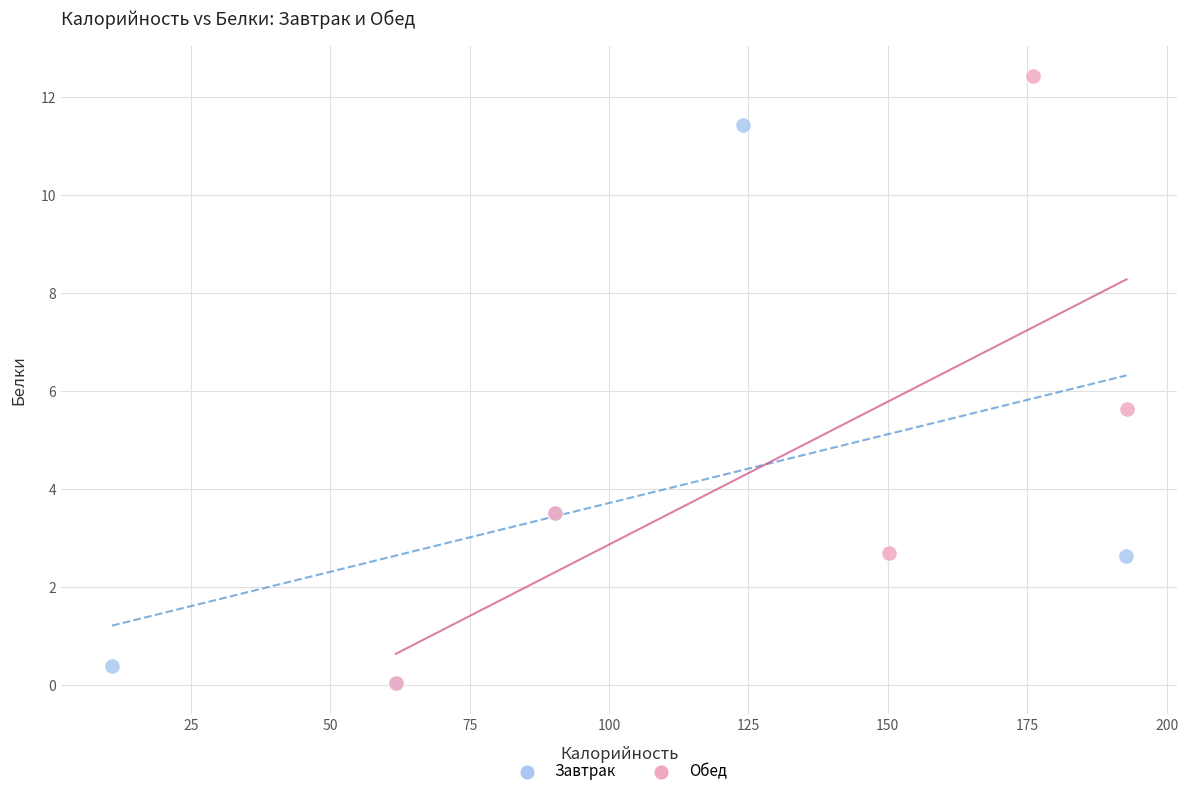

Which series contains the highest Y value?

Обед